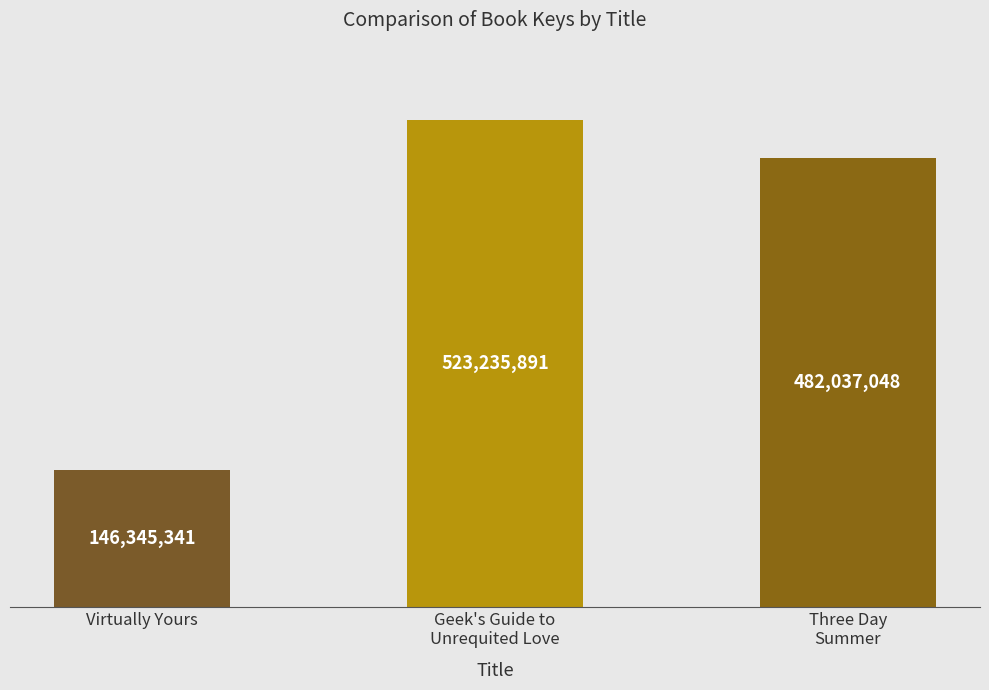

Which category has the highest value across all series?

Geek's Guide to
Unrequited Love